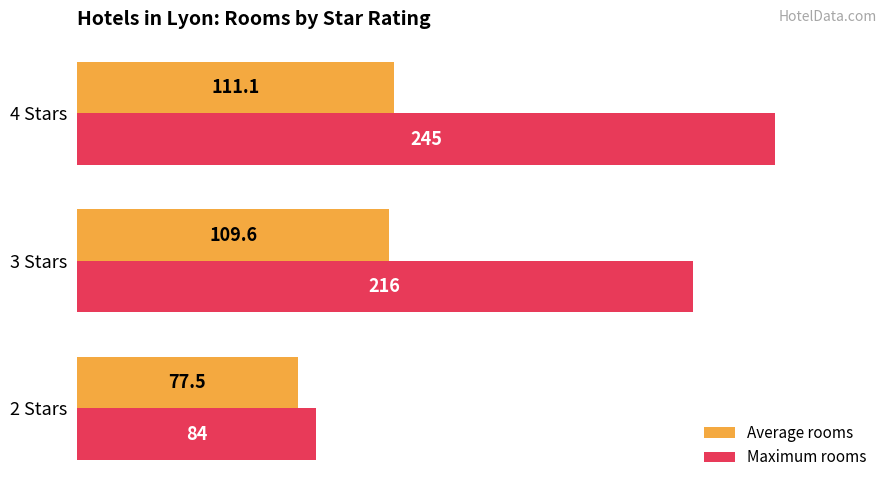

Which series has the largest range (max minus min)?

Maximum rooms